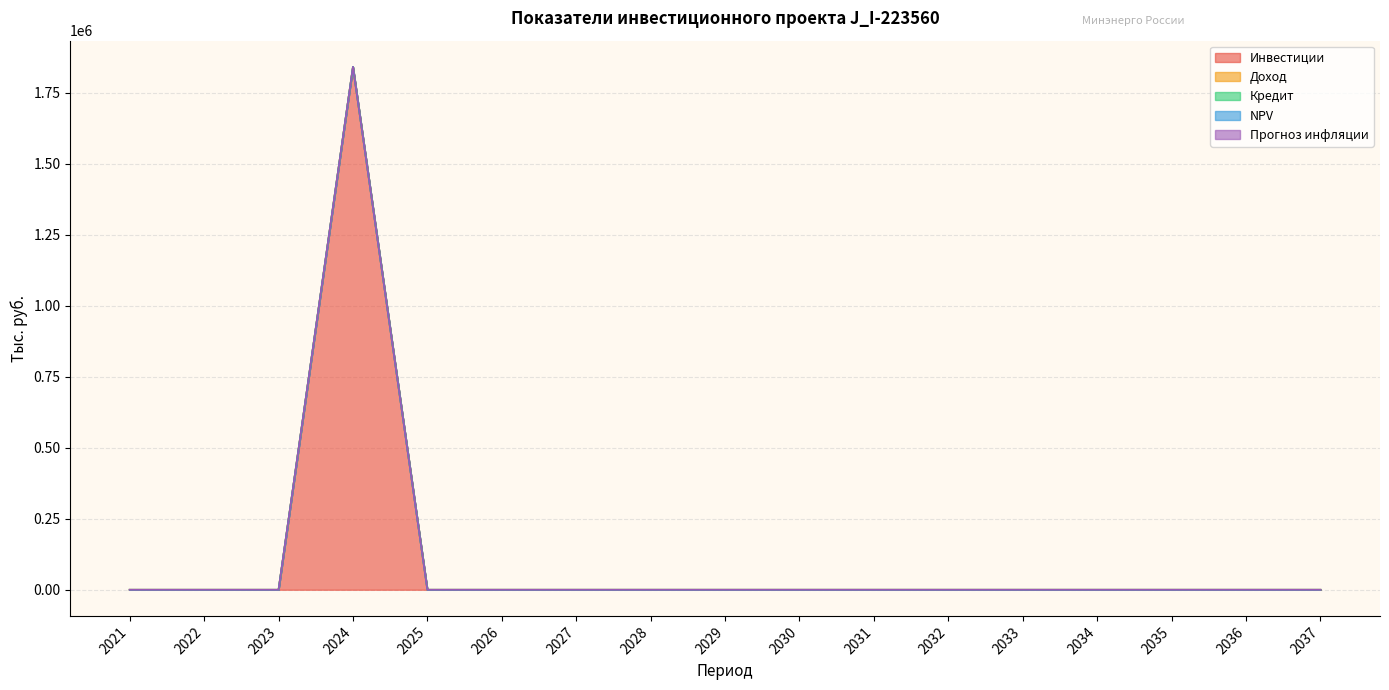

At which label does Кредит reach its peak?

2021